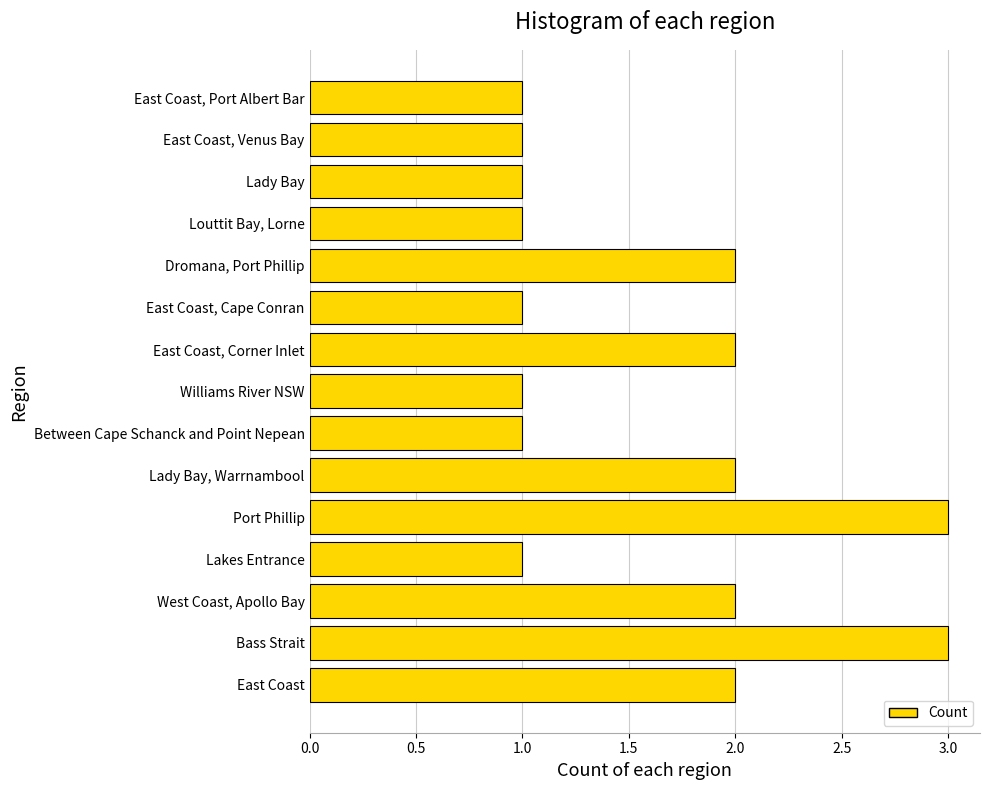

What is the maximum value shown in the chart?

3